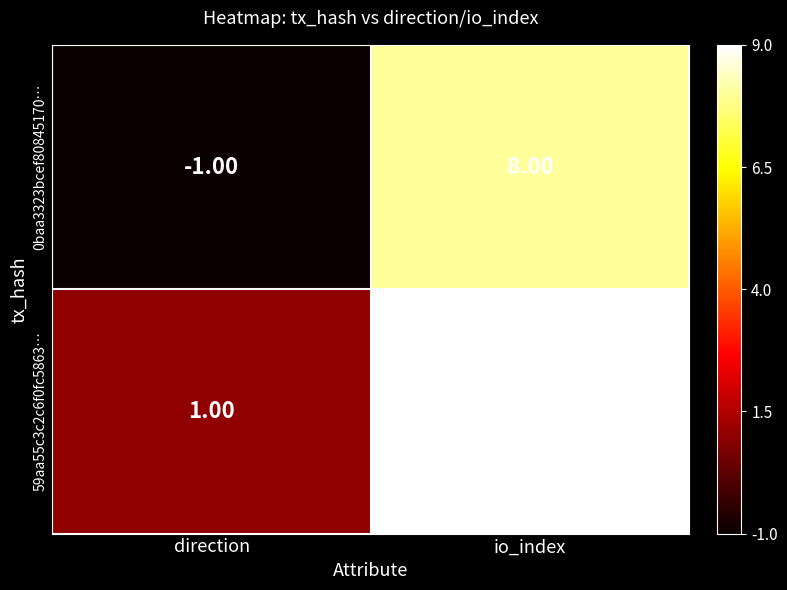

Which category has the lowest value in the 0baa3323bcef80845170… series?

direction